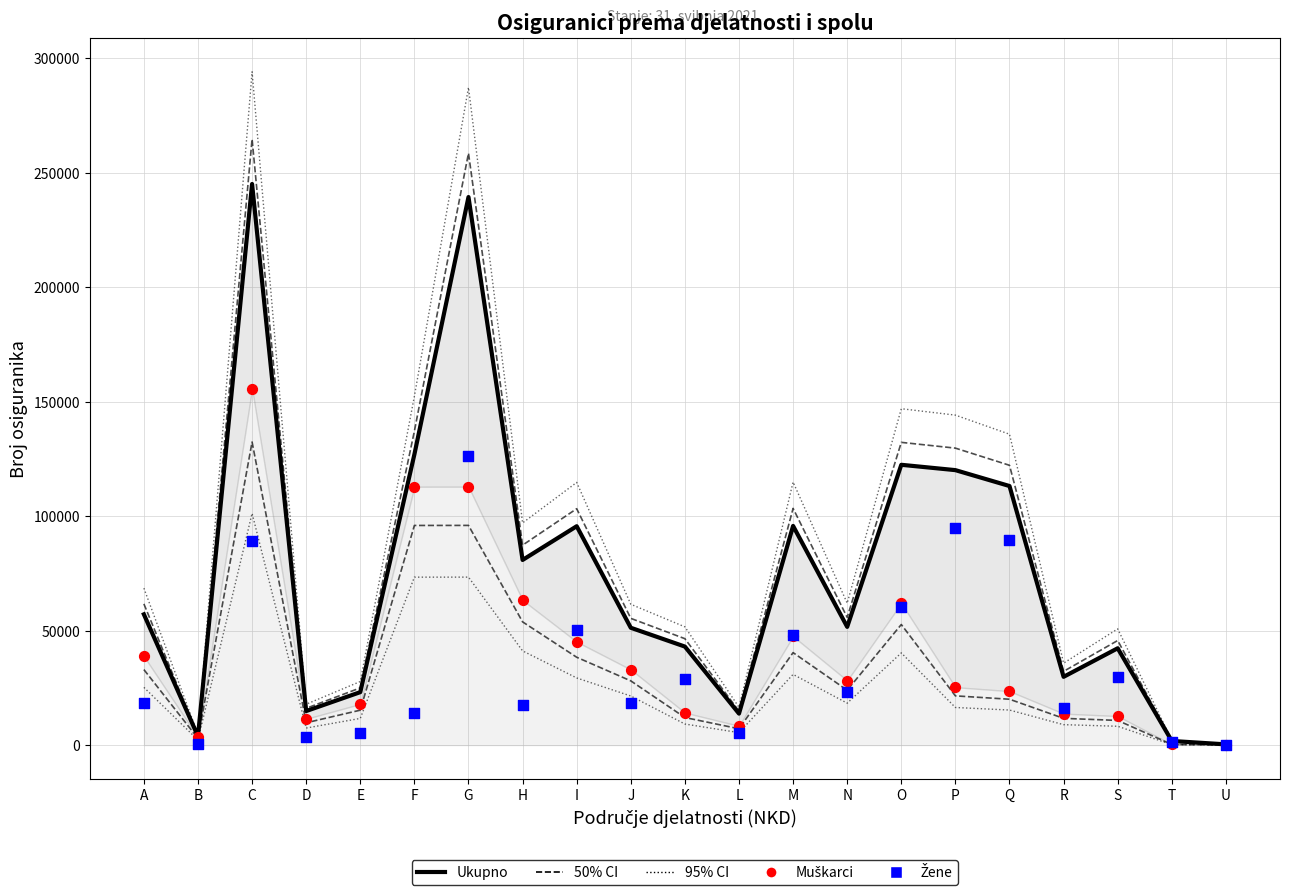

Is the value of Žene at U greater than the value of Muškarci at O?

No